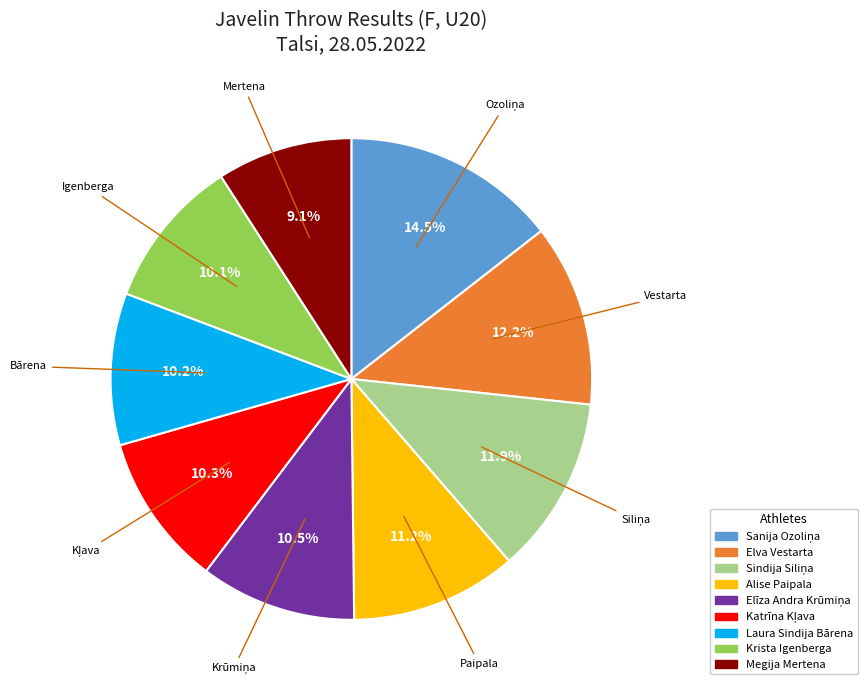

Is Krista Igenberga the majority of the pie?

No